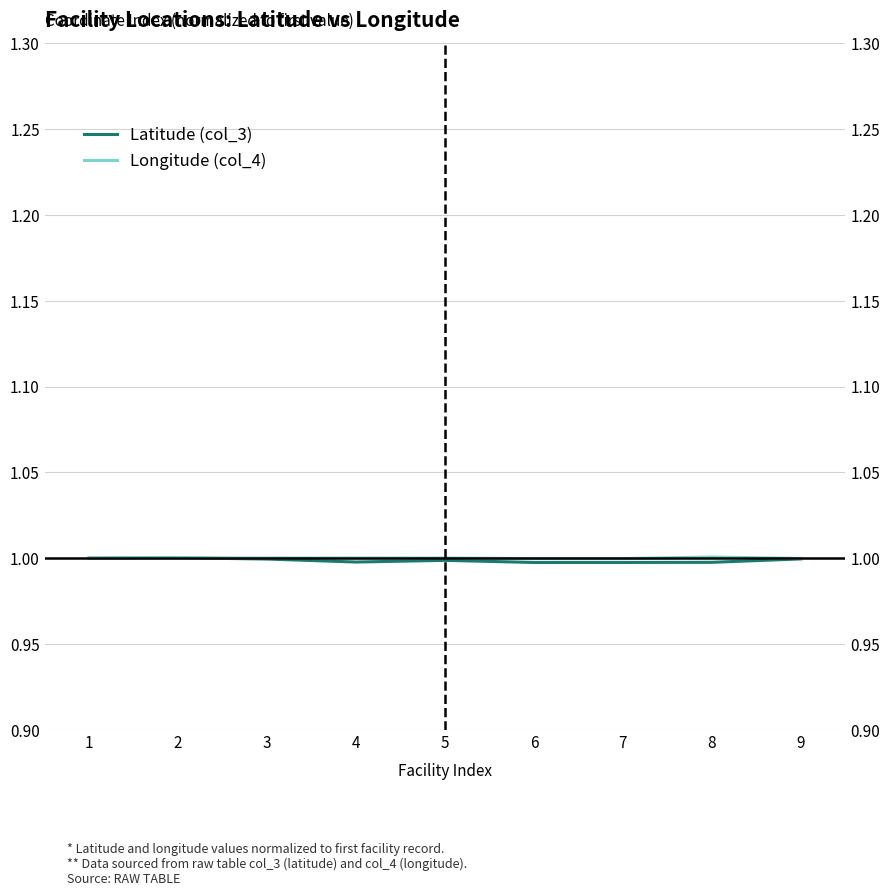

How many values in the Longitude (col_4) series exceed 1?

5